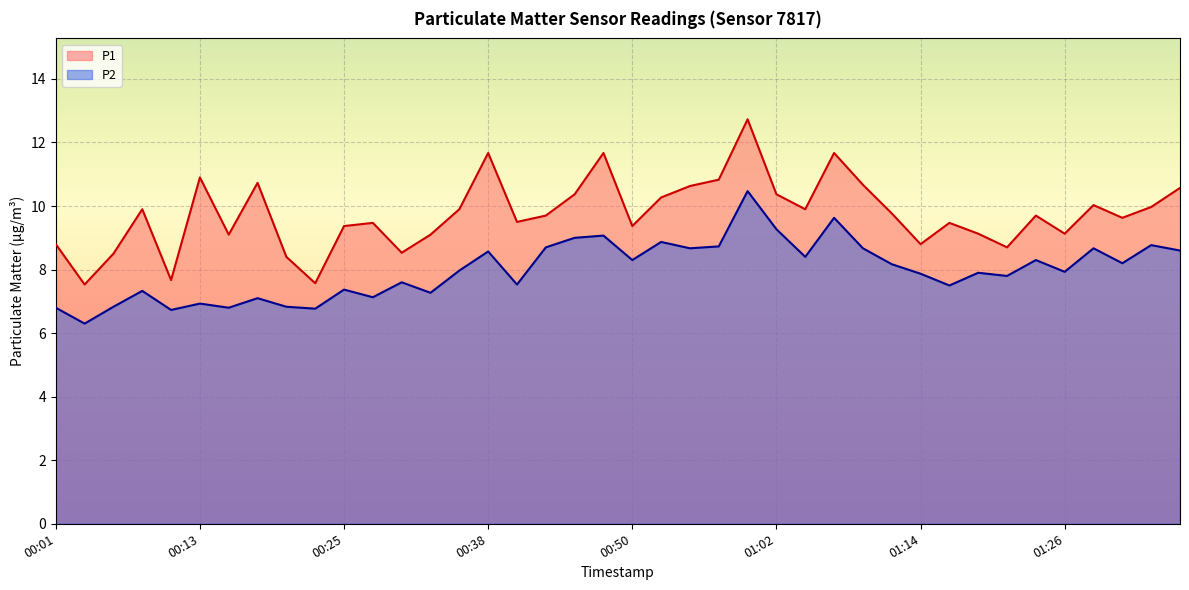

What is the total value across all series at 00:08?

17.2